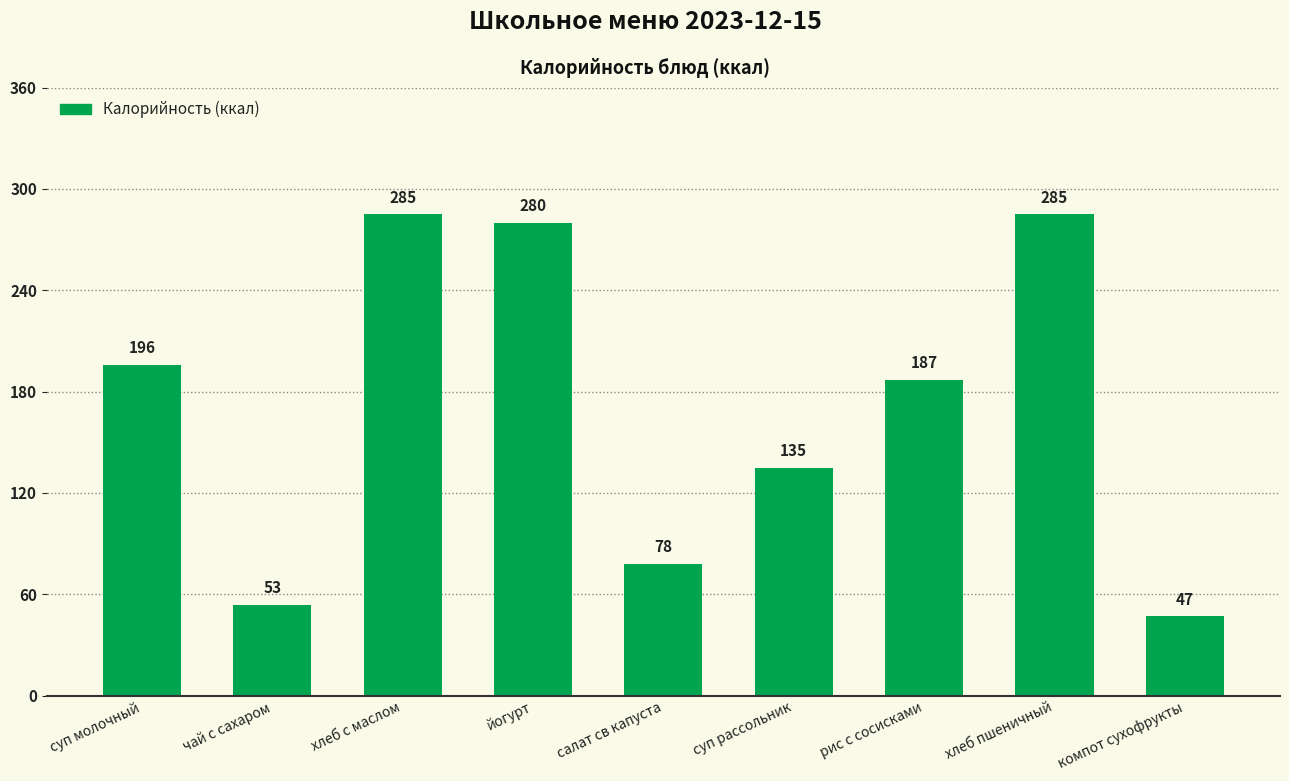

What is the label of the 8th bar from the right?

чай с сахаром